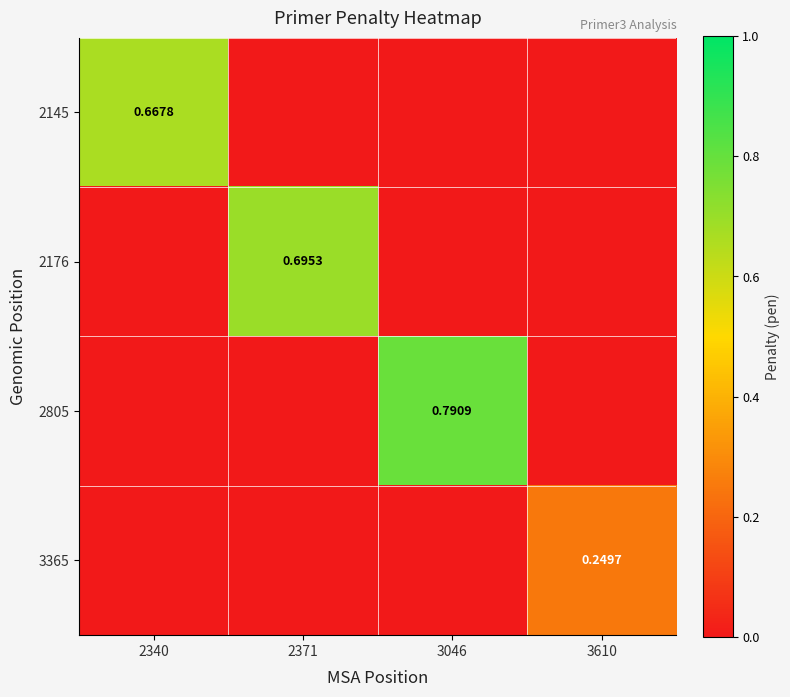

Is it true that 2176 equals 0.3 at 2340?

False